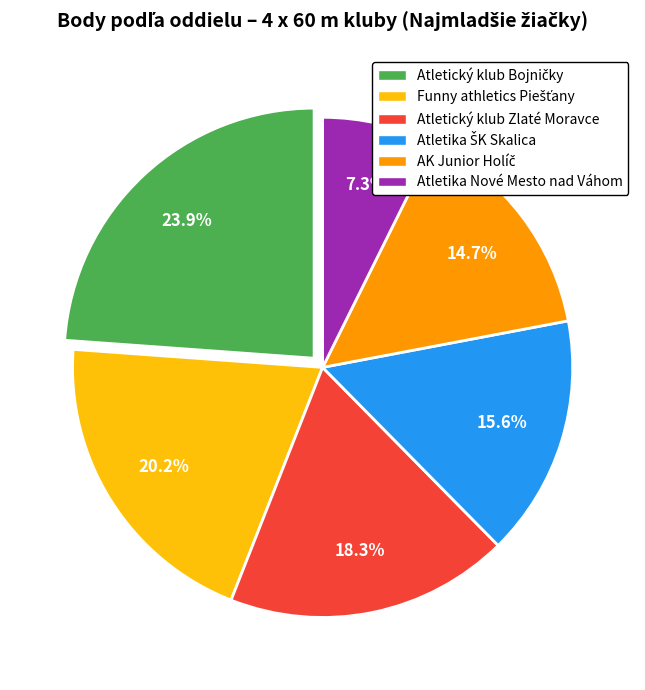

Which category has the smallest portion of the pie?

Atletika Nové Mesto nad Váhom